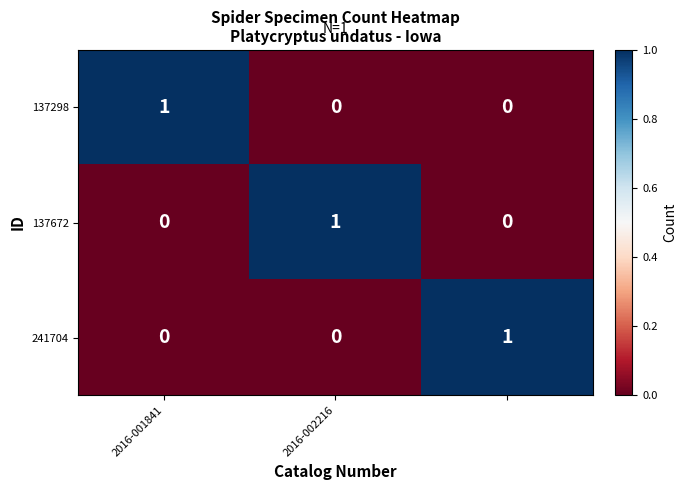

How many 137672 values are between 0 and 1?

3